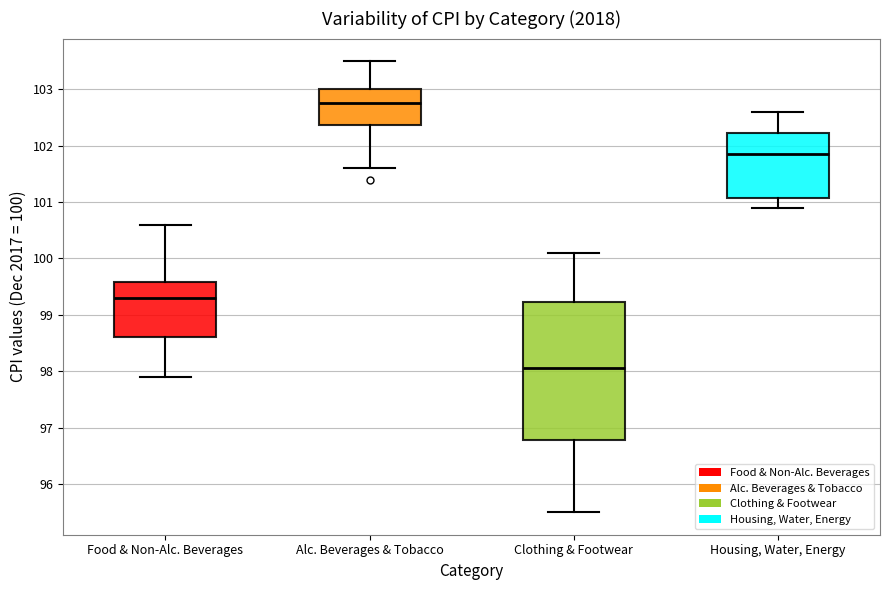

Which box is the tallest, from its lower edge to its upper edge?

Clothing & Footwear